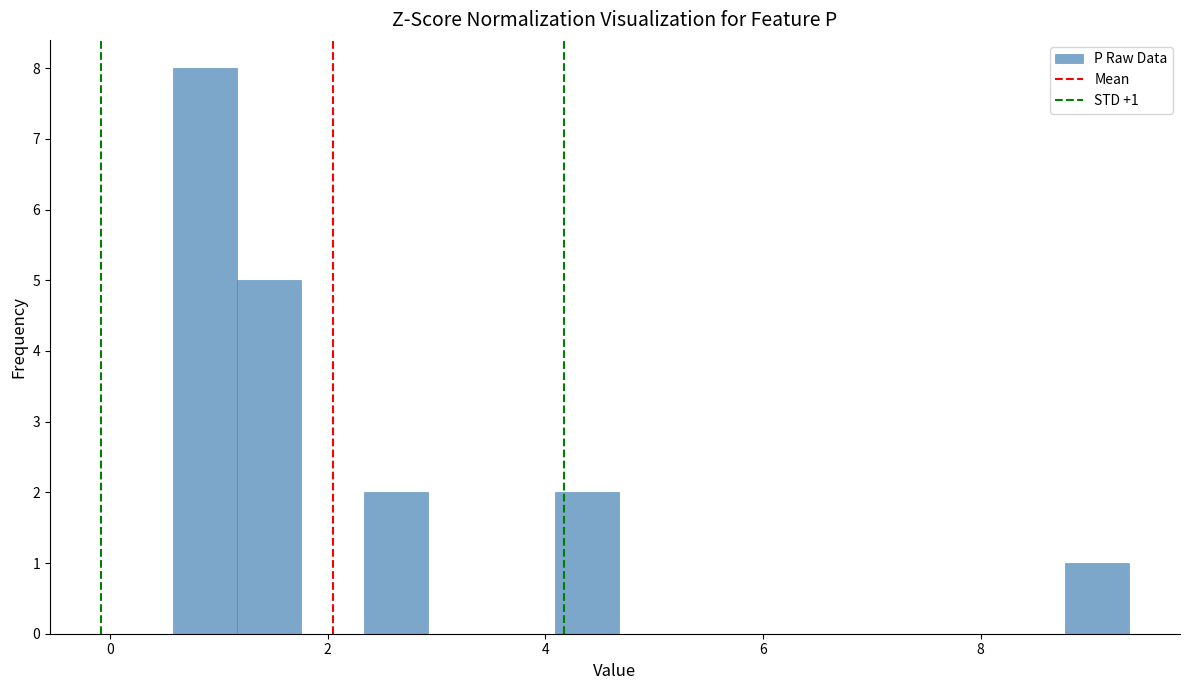

Around what value on the x-axis is the tallest bar? Give the approximate position of its centre, as read against the axis.

0.8